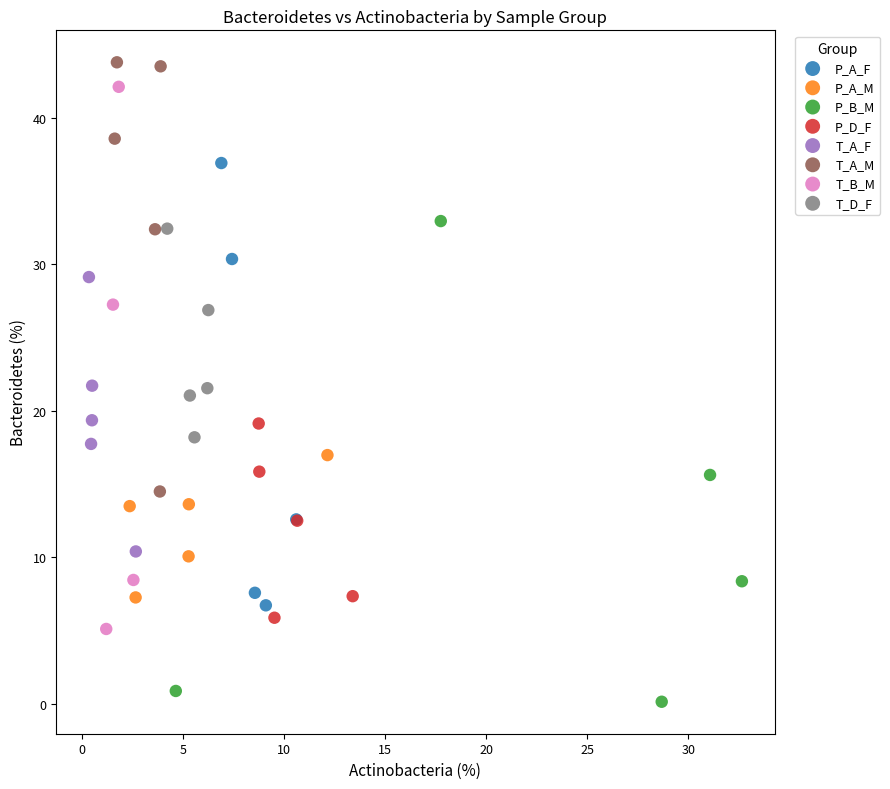

Which series has the largest Y range (max minus min)?

T_B_M